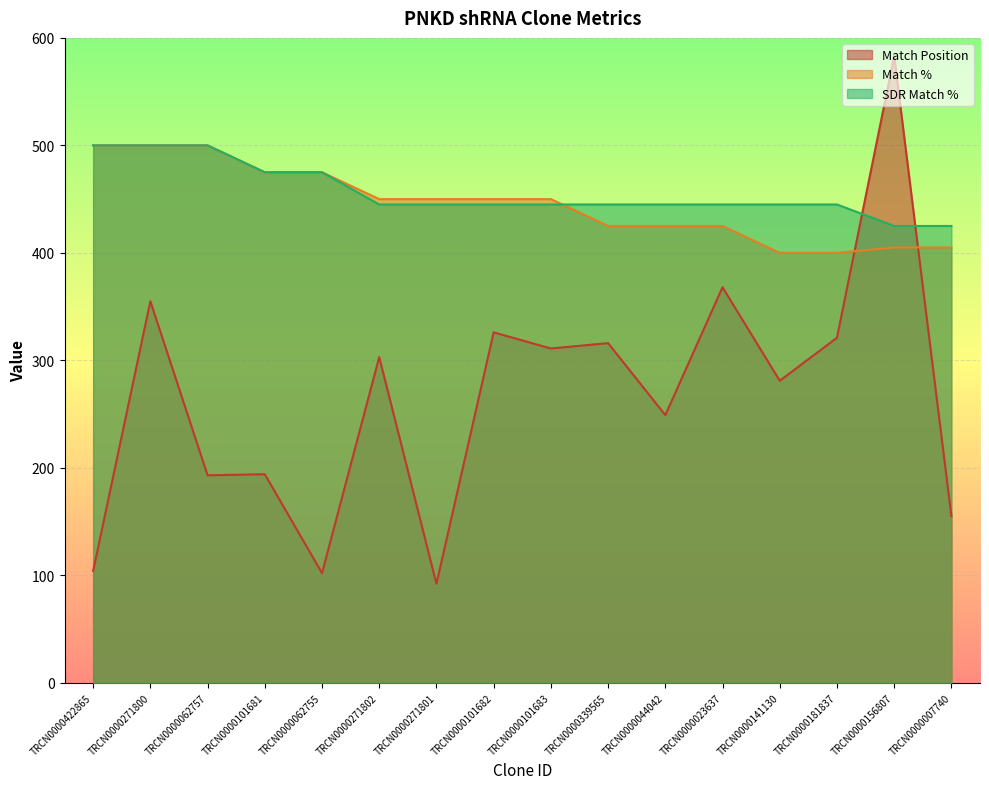

Which series has the widest spread of values?

Match Position